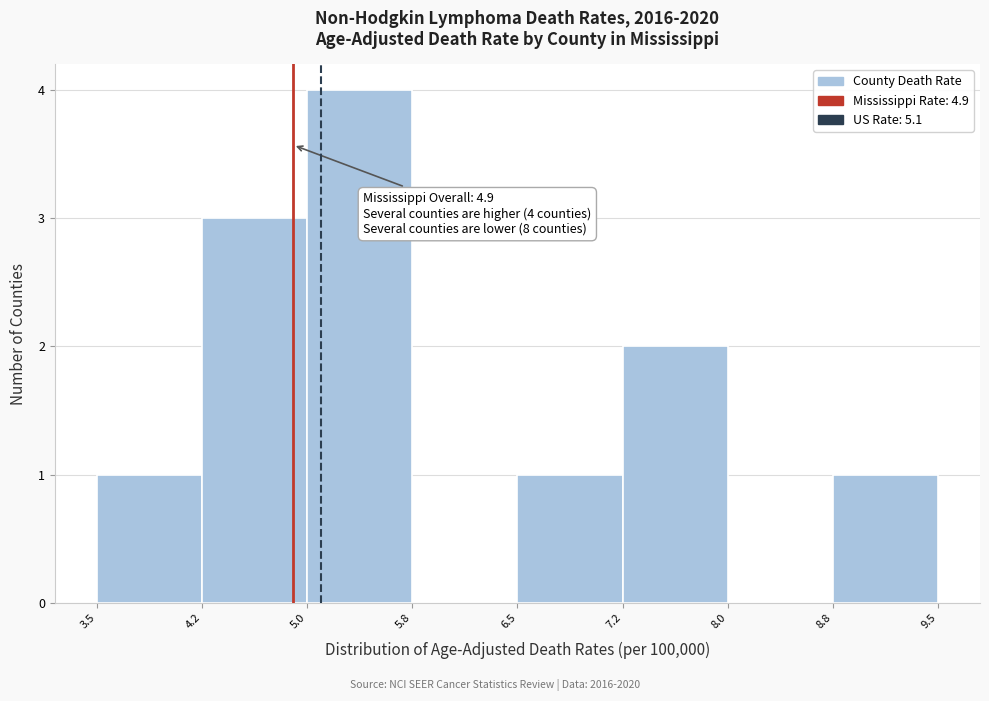

Which range on the x-axis has the tallest bar?

5.0 to 5.8